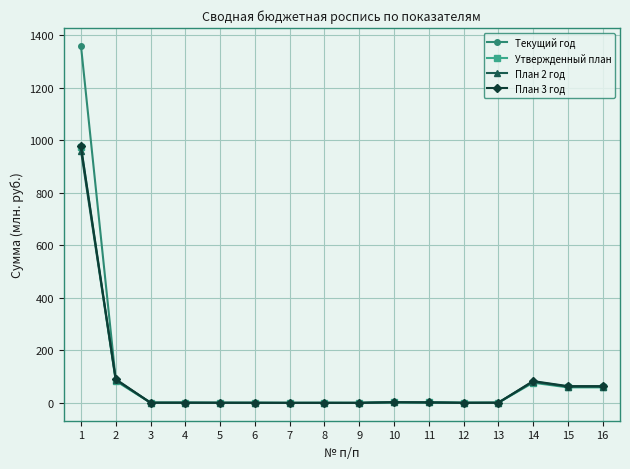

What is the maximum value for Утвержденный план?

976.3